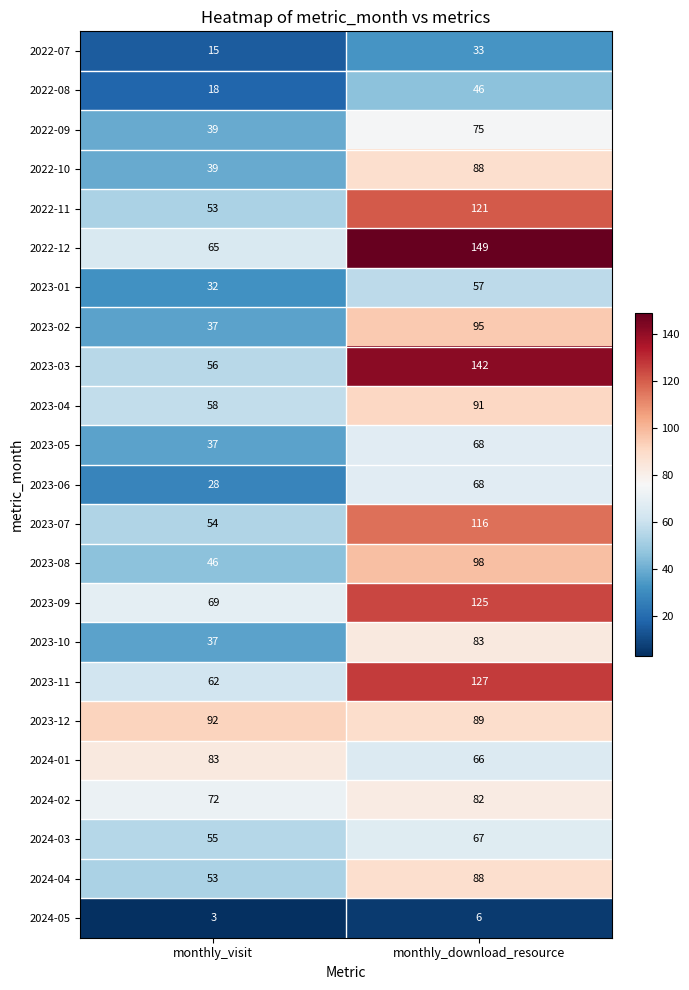

Which series has the largest range (max minus min)?

2023-03